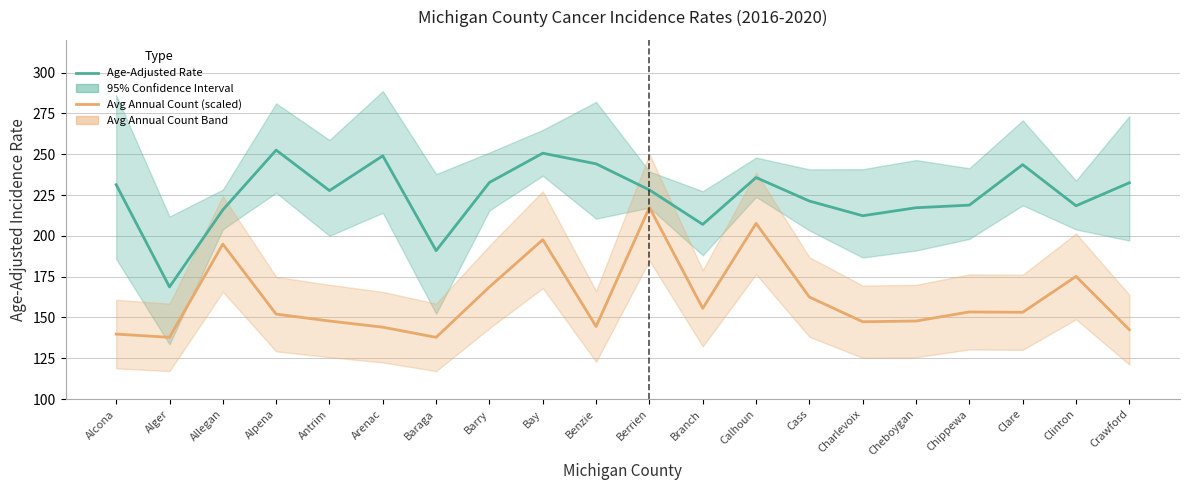

Is this an area chart (filled region under the line)?

No